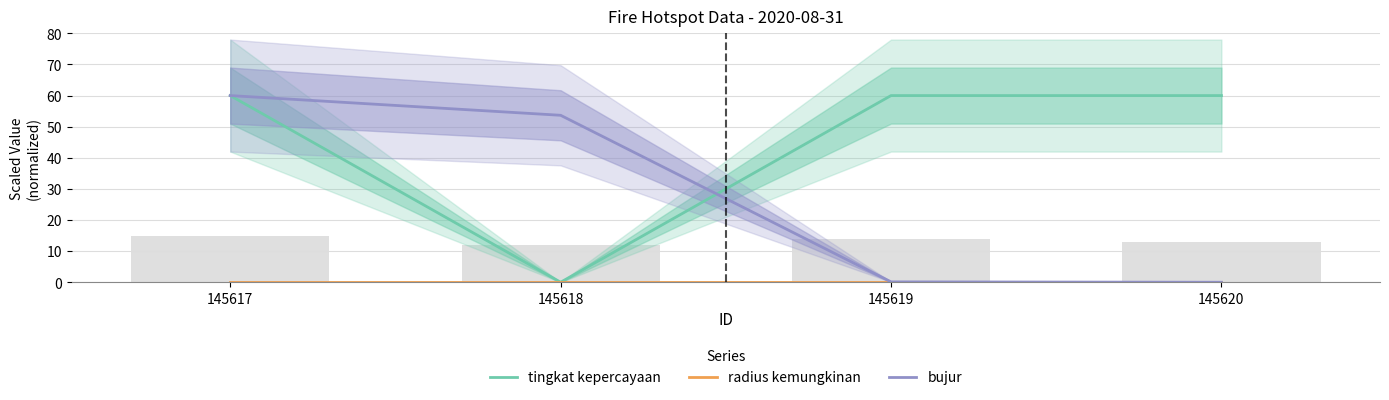

Is it true that tingkat kepercayaan equals 60.0 at 145619?

True